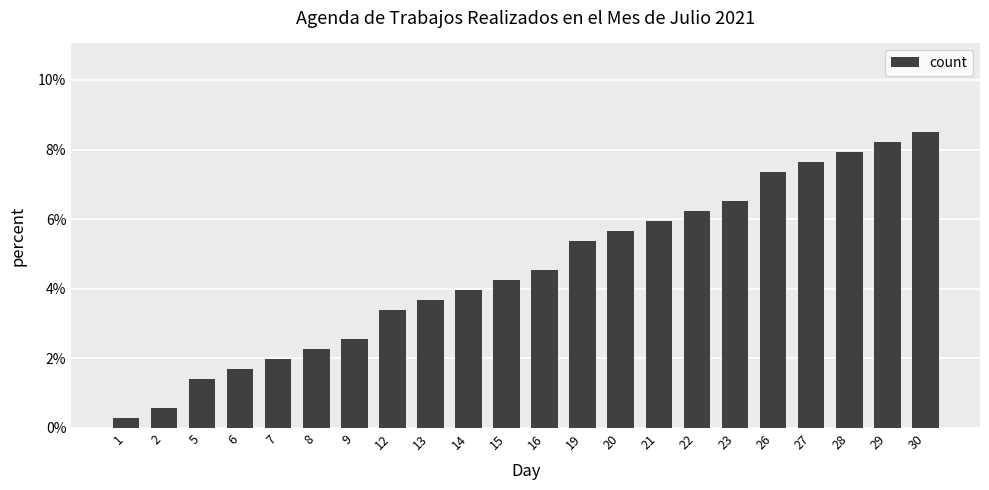

Where is the data nearest to the value 0?

1